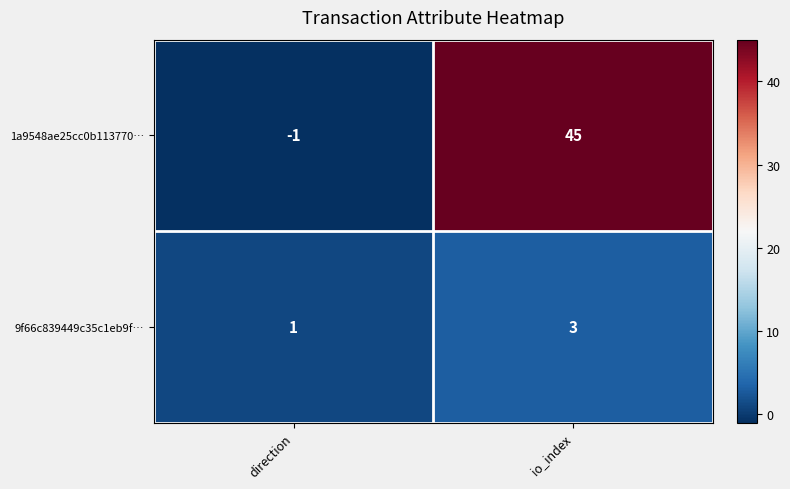

Reading left to right, what are all the values shown in this chart?

1a9548ae25cc0b113770…: -1	45
9f66c839449c35c1eb9f…: 1	3